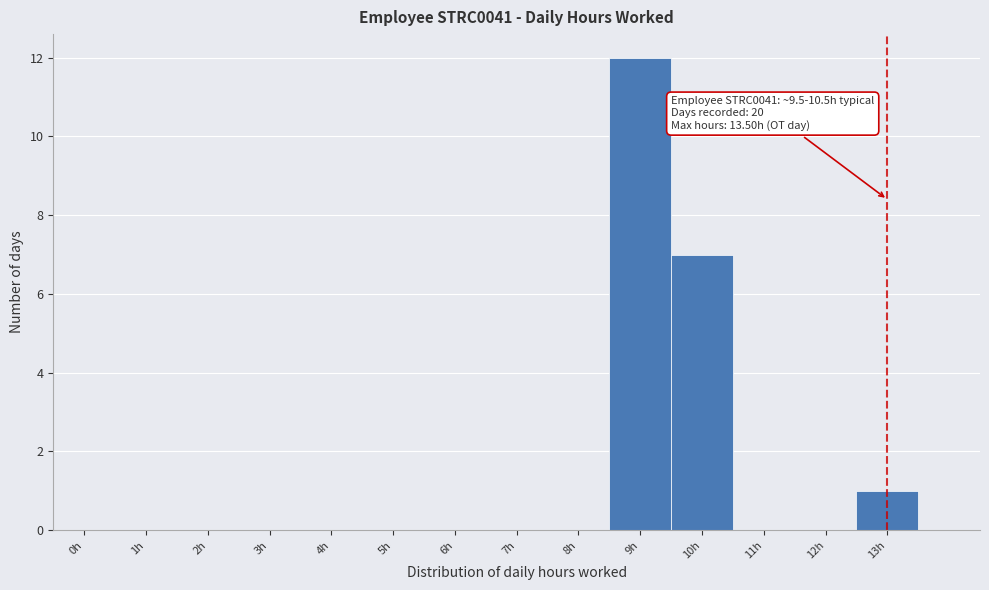

Reading left to right, what are all the values shown in this chart?

0h=0	1h=0	2h=0	3h=0	4h=0	5h=0	6h=0	7h=0	8h=0	9h=12	10h=7	11h=0	12h=0	13h=1